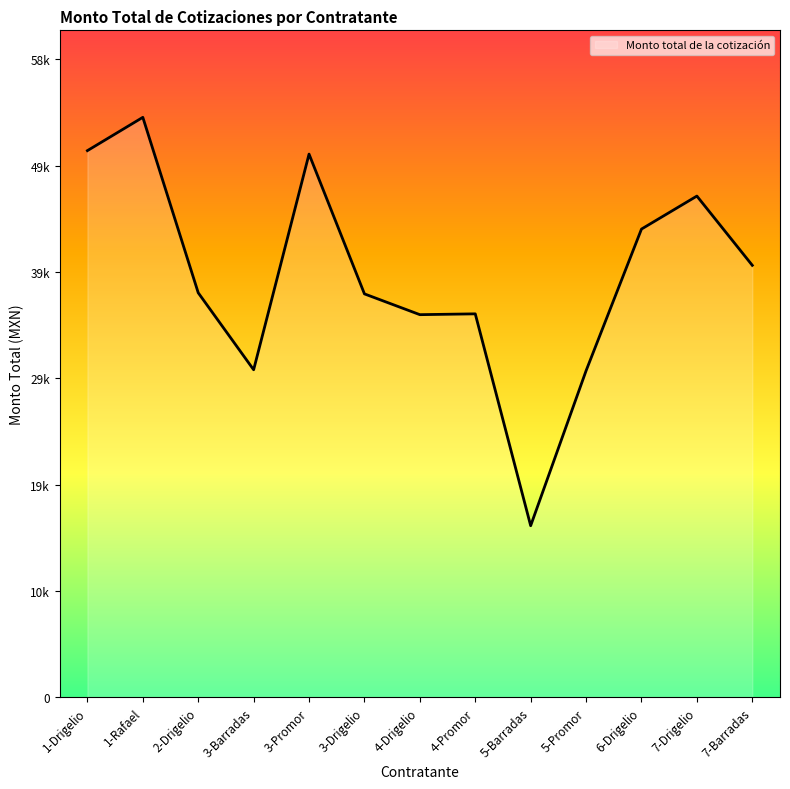

Rank the categories by value from highest to lowest.

1-Rafael, 1-Drigelio, 3-Promor, 7-Drigelio, 6-Drigelio, 7-Barradas, 2-Drigelio, 3-Drigelio, 4-Promor, 4-Drigelio, 3-Barradas, 5-Promor, 5-Barradas